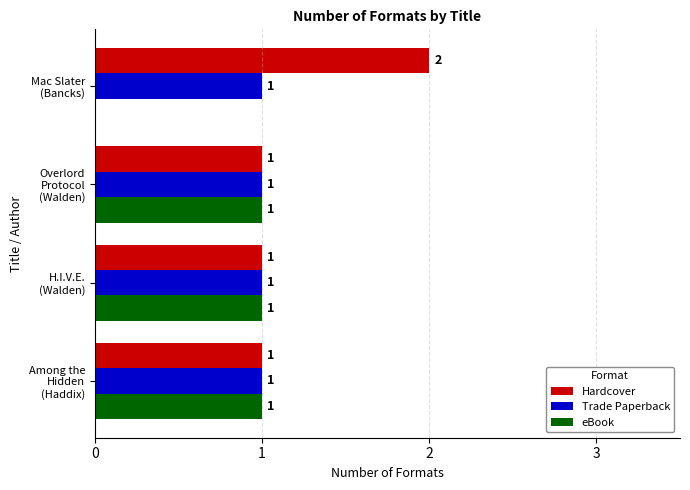

Which series has the largest total across all categories?

Hardcover